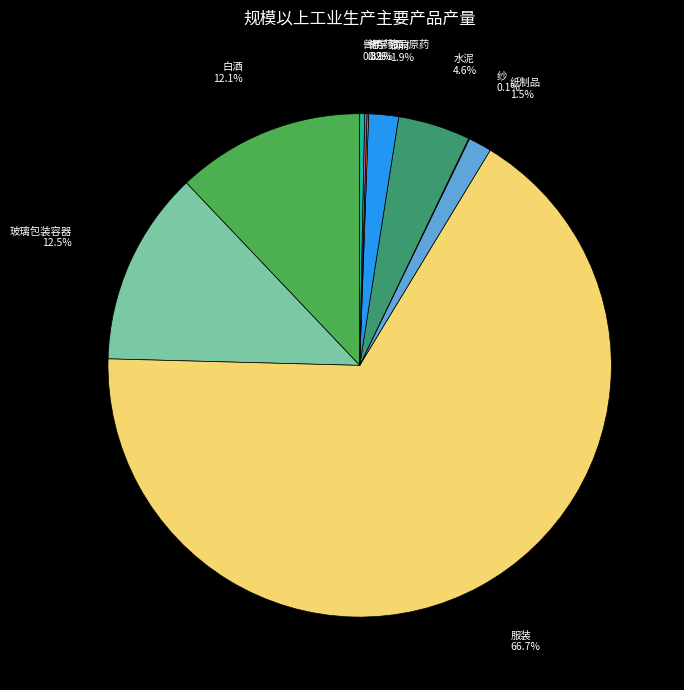

What percentage is NOT represented by 服装?

33.3%